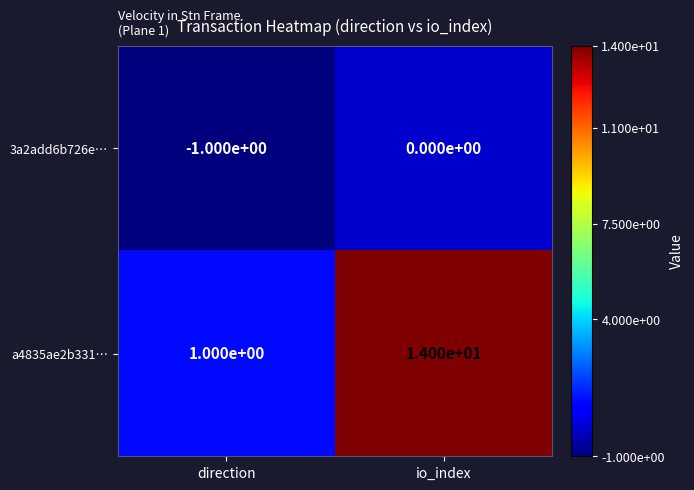

Reading right to left, transcribe all the data shown in this chart.

3a2add6b726e…: 0	-1
a4835ae2b331…: 14	1